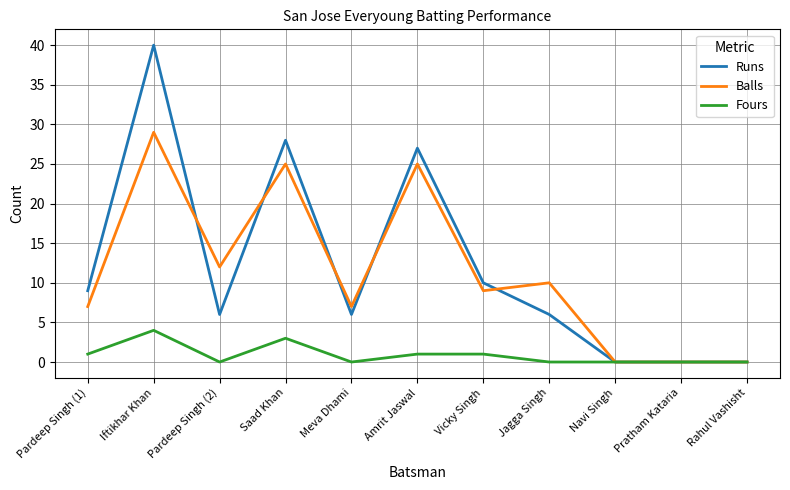

List the series in order of their peak value, highest first.

Runs, Balls, Fours